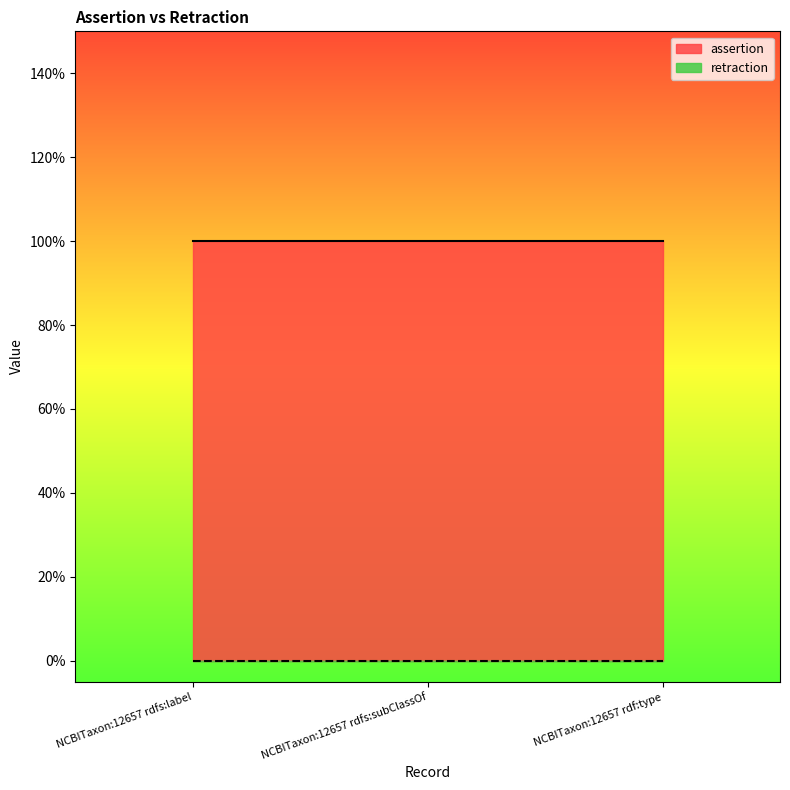

Reading left to right, what are all the values shown in this chart?

assertion: 1	1	1
retraction: 0	0	0